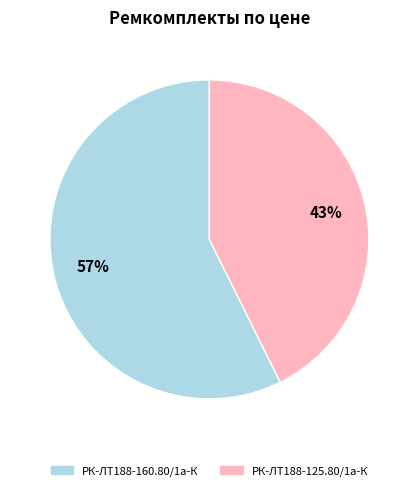

Is there any slice that represents more than half of the pie?

Yes